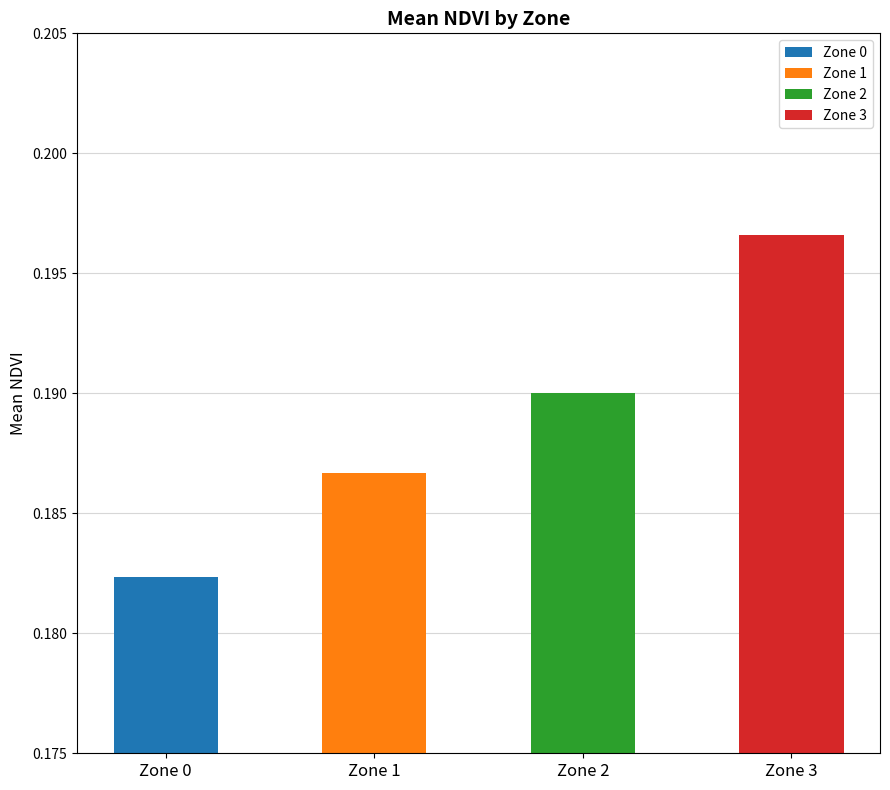

What is the value of the 2nd bar from the left?

0.2